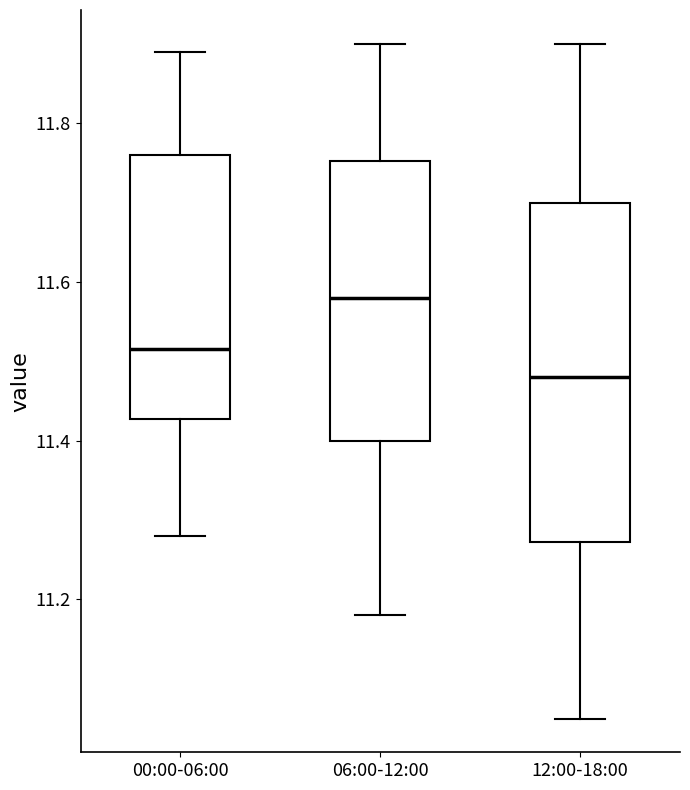

Which box has the highest median line?

06:00-12:00